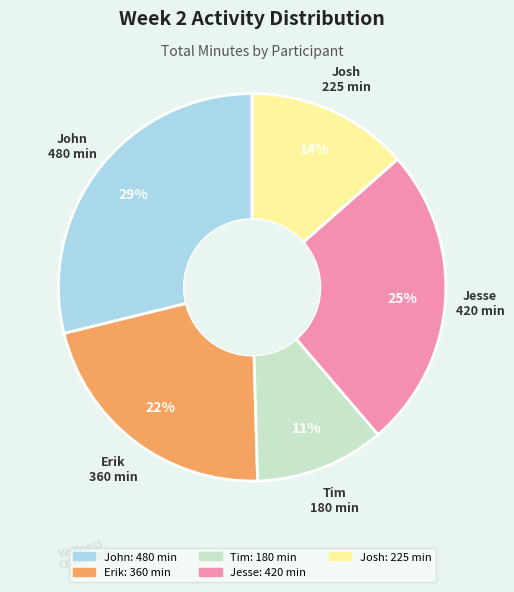

How many slices are in this pie chart?

5